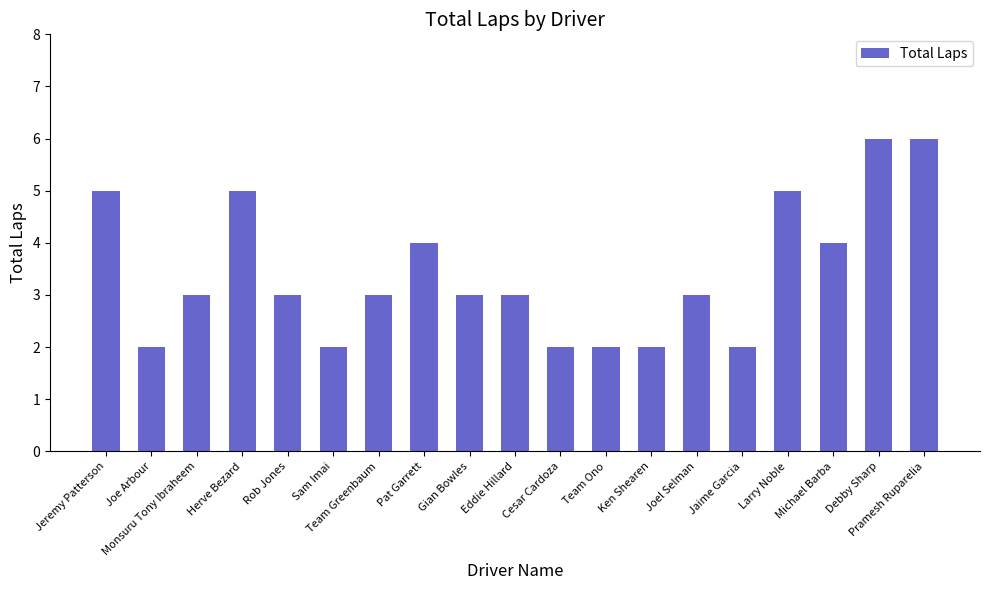

Where does the data first go above 3?

Jeremy Patterson